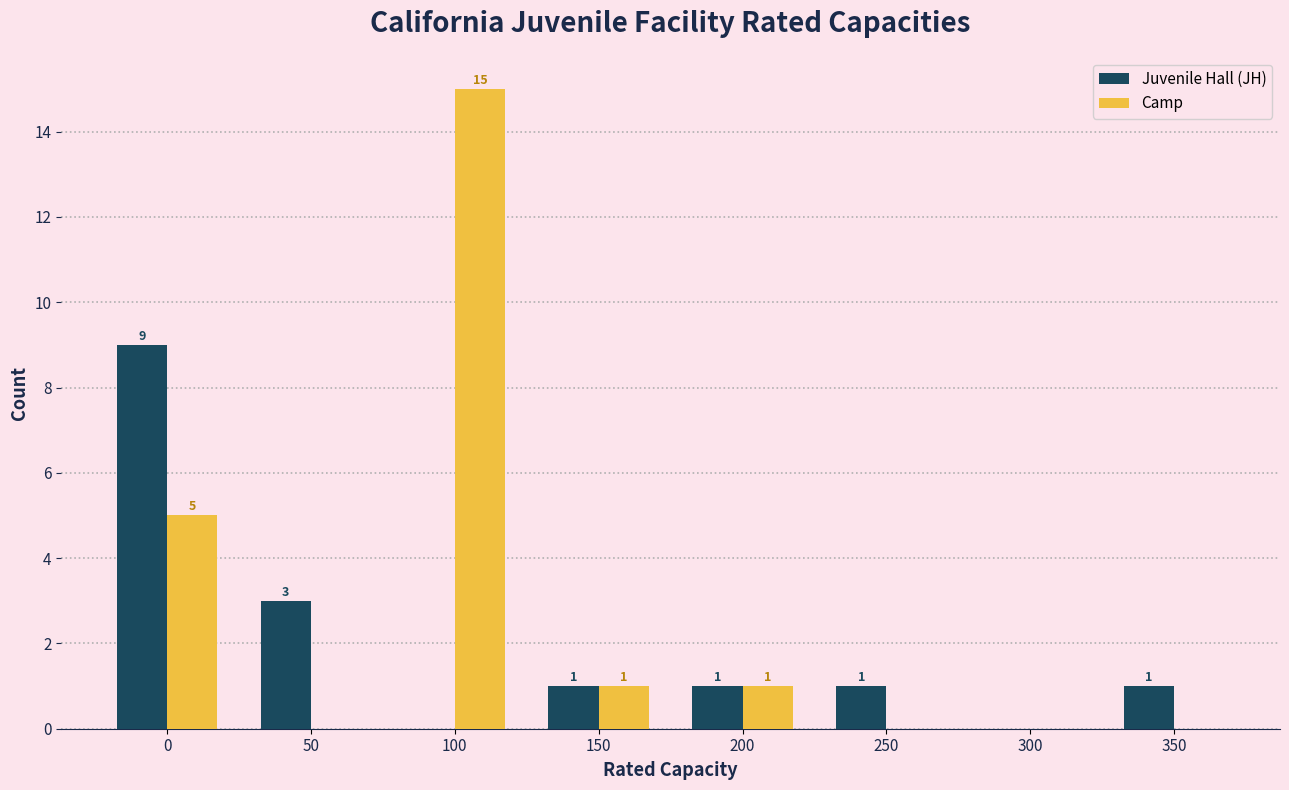

Reading left to right, what are all the values shown in this chart?

Juvenile Hall (JH): 0=9	50=3	100=0	150=1	200=1	250=1	300=0	350=1
Camp: 0=5	50=0	100=15	150=1	200=1	250=0	300=0	350=0